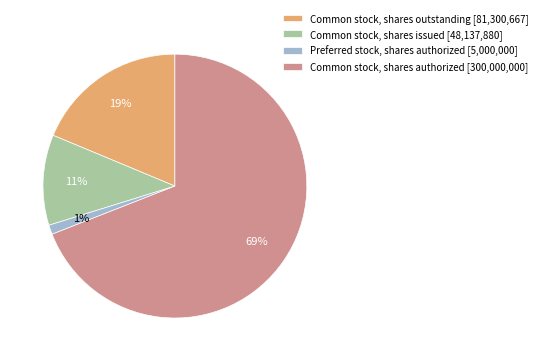

What is the majority slice?

Common stock, shares authorized